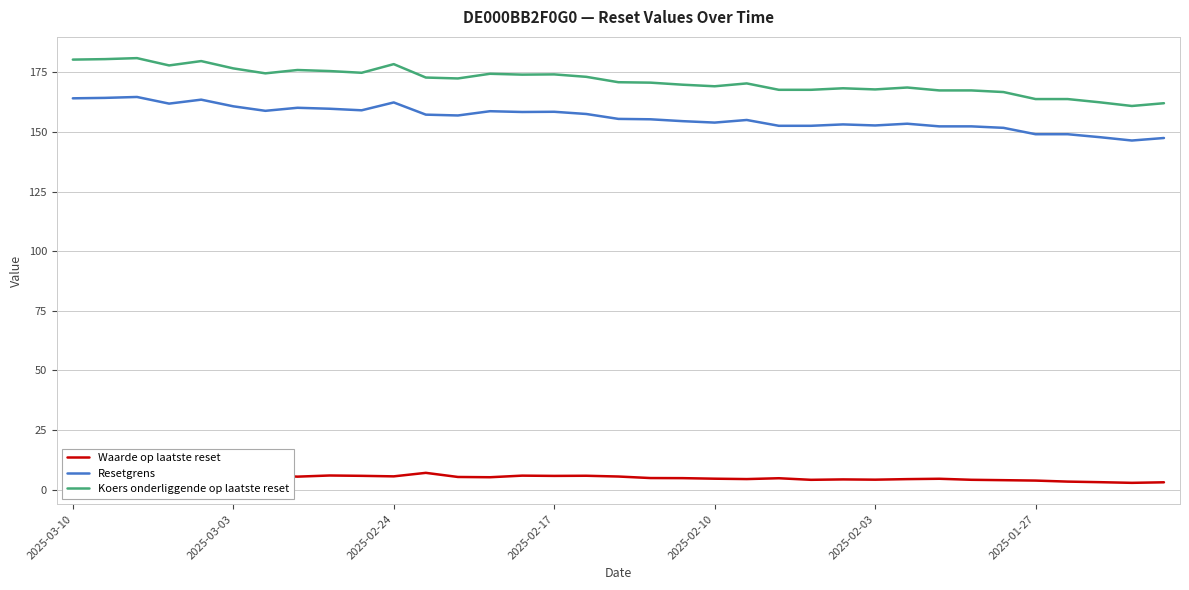

How many values in the Waarde op laatste reset series are below 5?

17